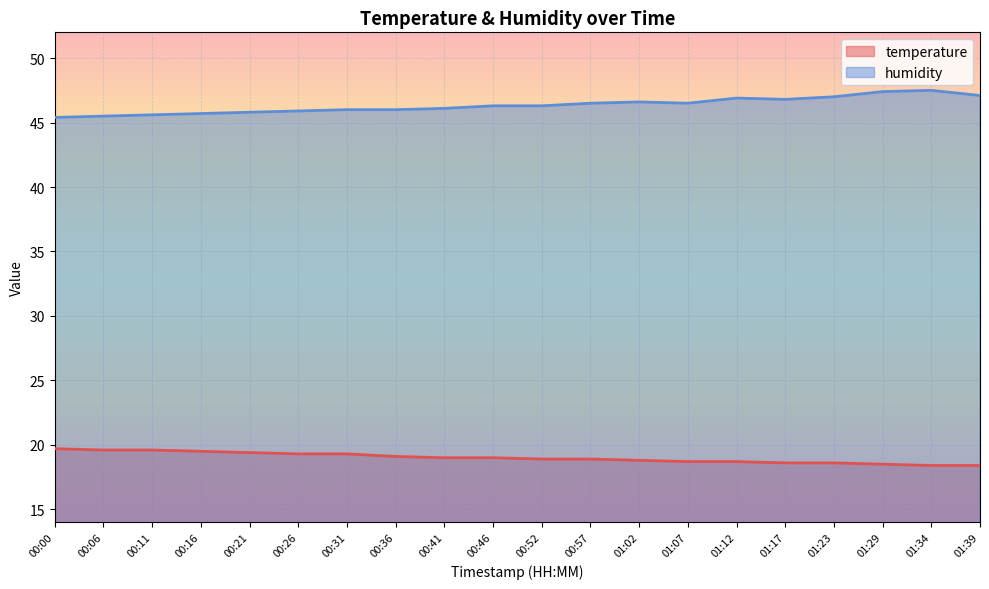

True or false: humidity and temperature cross at least once.

False